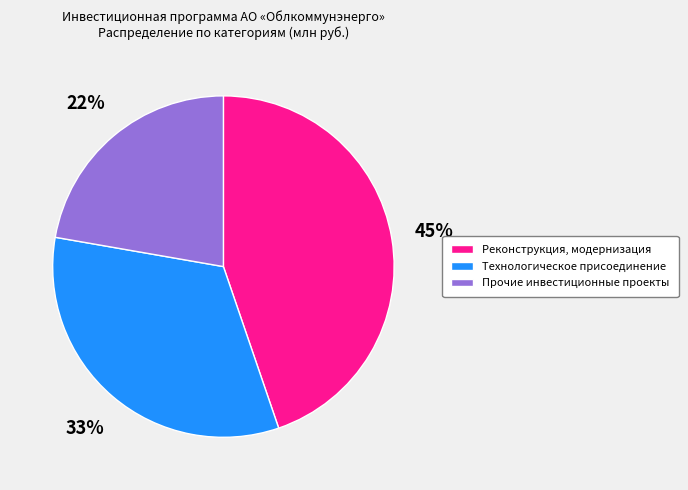

How many segments does this pie chart have?

3